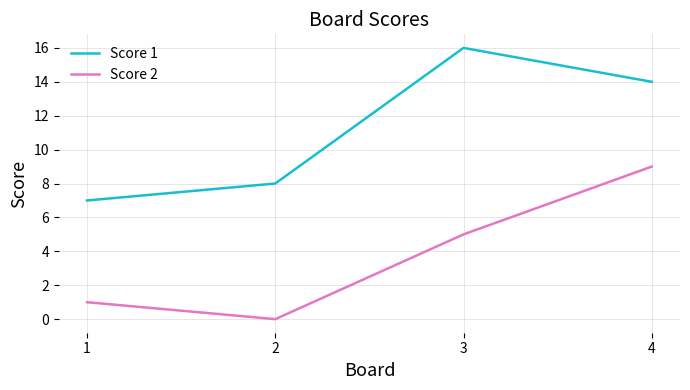

True or false: Score 1 has more than 1 points higher than both neighbors.

False